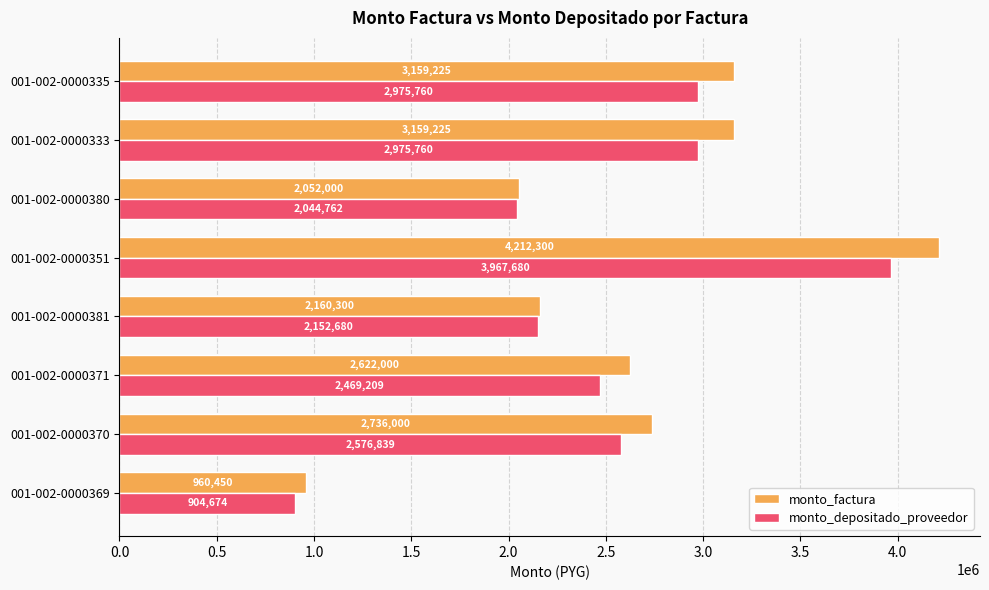

What is the average value of the monto_factura series?

2632688